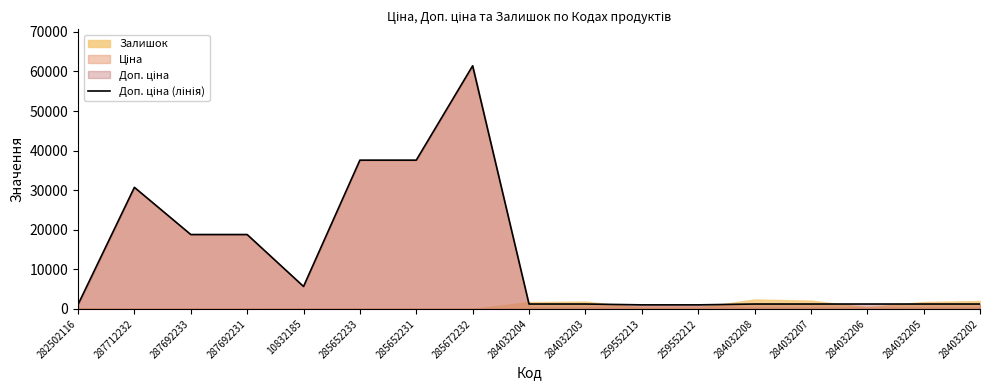

What is the label of the 6th point from the right?

259552212